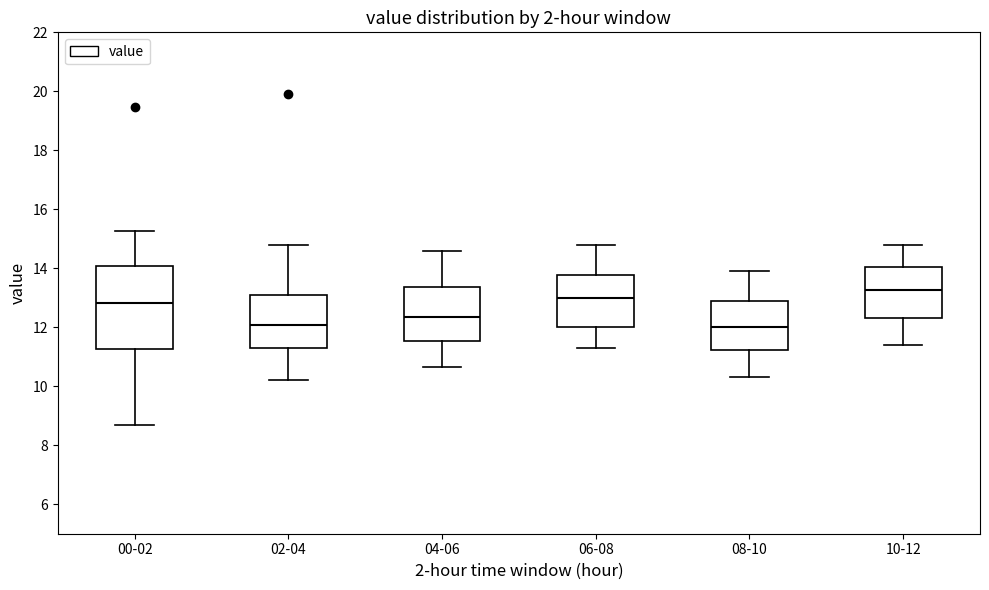

Reading left to right, transcribe this box plot: for each box, give where its median line is, the range the box spans, and where its two whiskers end, as read against the y-axis. The values are not printed on the chart, so give them approximately, as read against the axis.

00-02: median 12.8, box 11.2 to 14.0, whiskers 8.6 to 15.2
02-04: median 12.0, box 11.2 to 13.0, whiskers 10.2 to 14.8
04-06: median 12.4, box 11.6 to 13.4, whiskers 10.6 to 14.6
06-08: median 13.0, box 12.0 to 13.8, whiskers 11.4 to 14.8
08-10: median 12.0, box 11.2 to 12.8, whiskers 10.4 to 14.0
10-12: median 13.2, box 12.4 to 14.0, whiskers 11.4 to 14.8